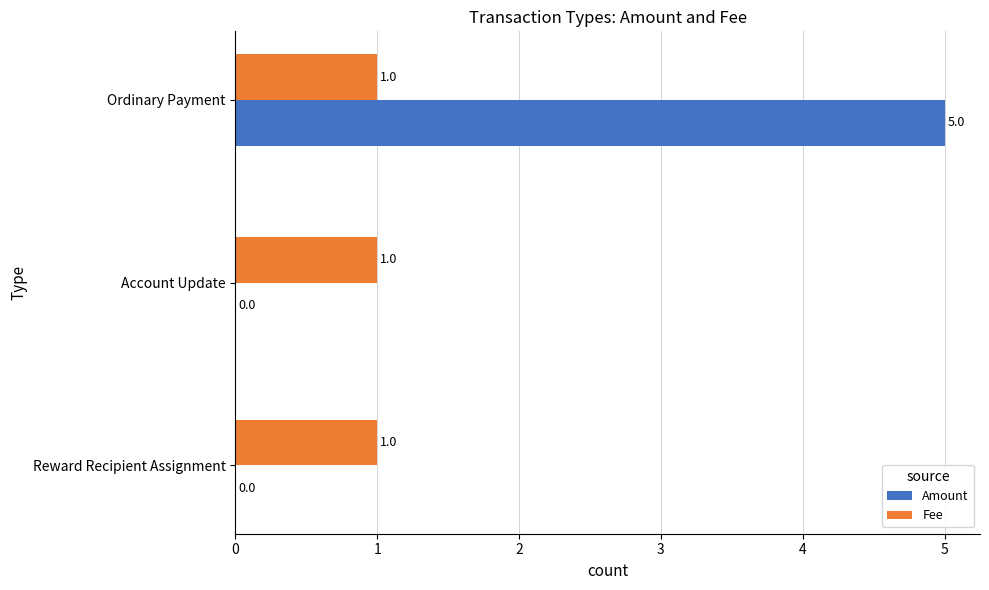

Count the number of data series in this chart.

2